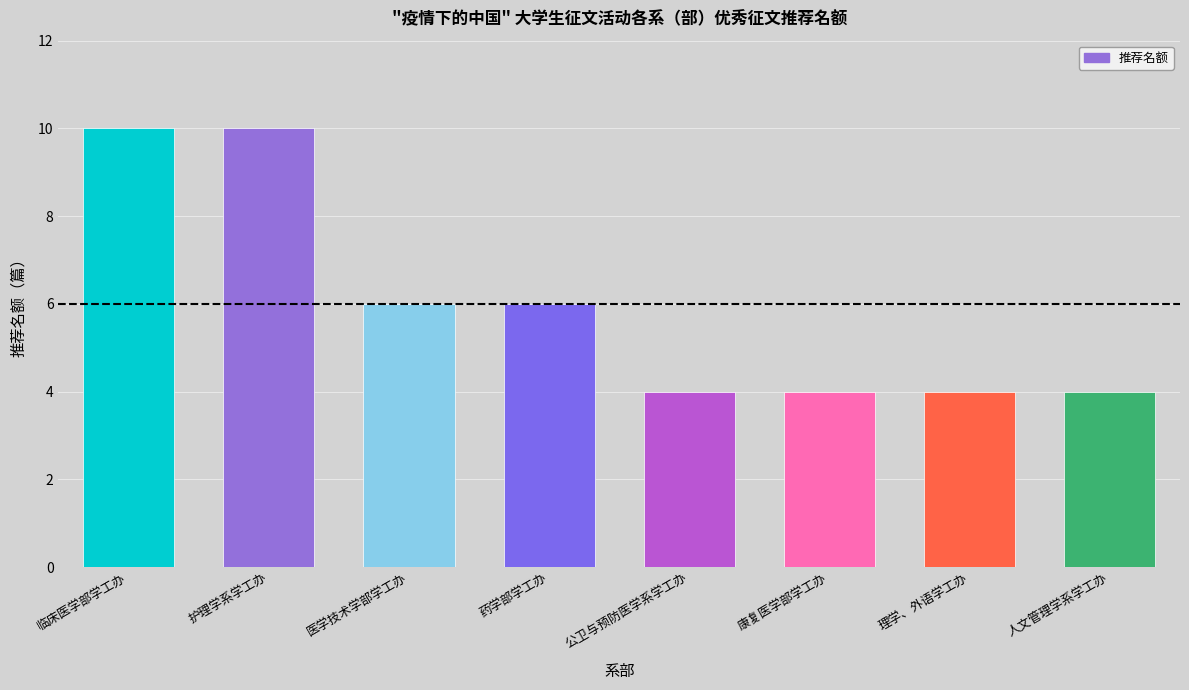

How many categories are shown in the chart?

8